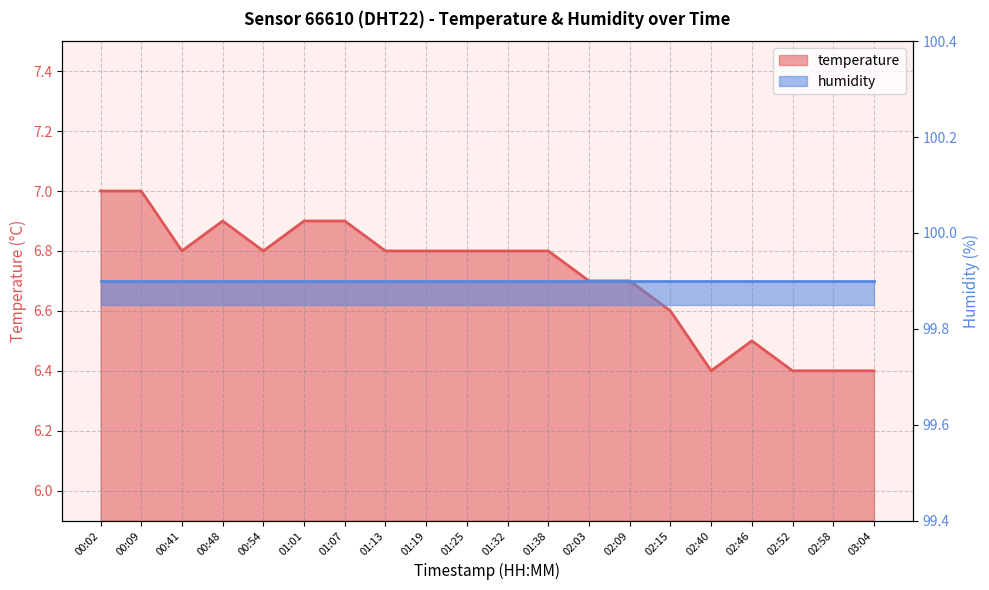

The chart shows a value of 8.9 at 00:54. True or false?

False